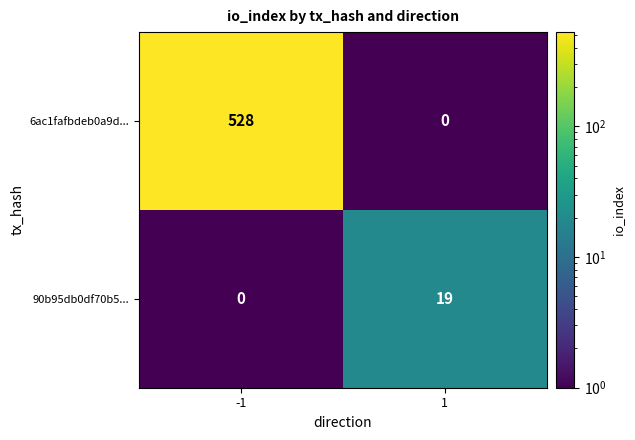

What is the sum of the 90b95db0df70b5... values at 1 and -1?

19